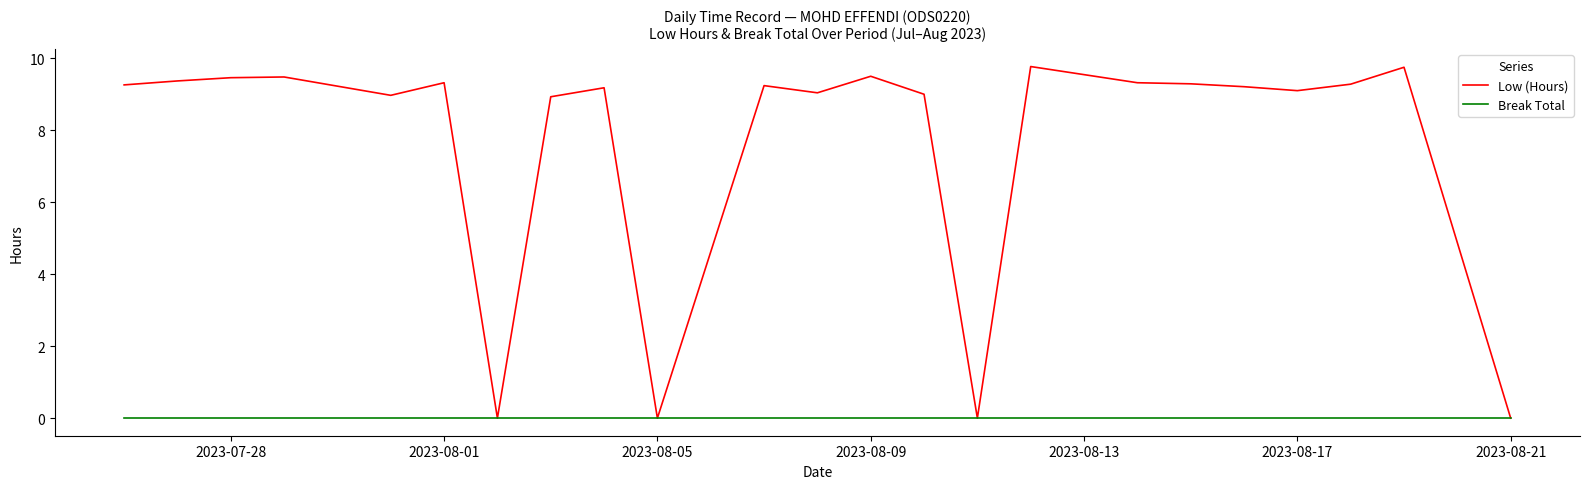

List the series in order of their overall mean, highest first.

Low (Hours), Break Total